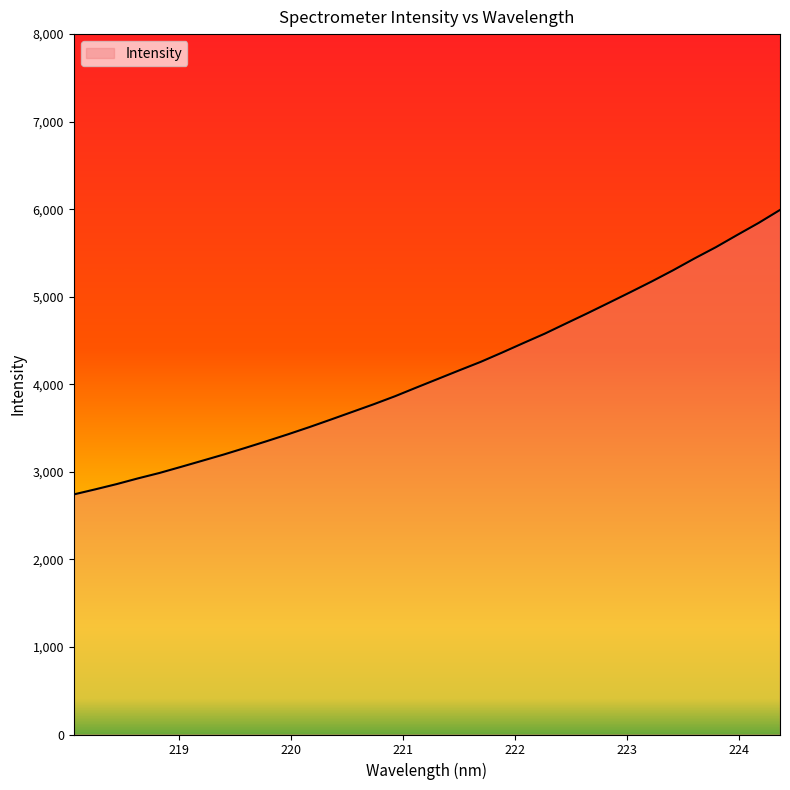

What is the maximum value shown in the chart?

5991.6